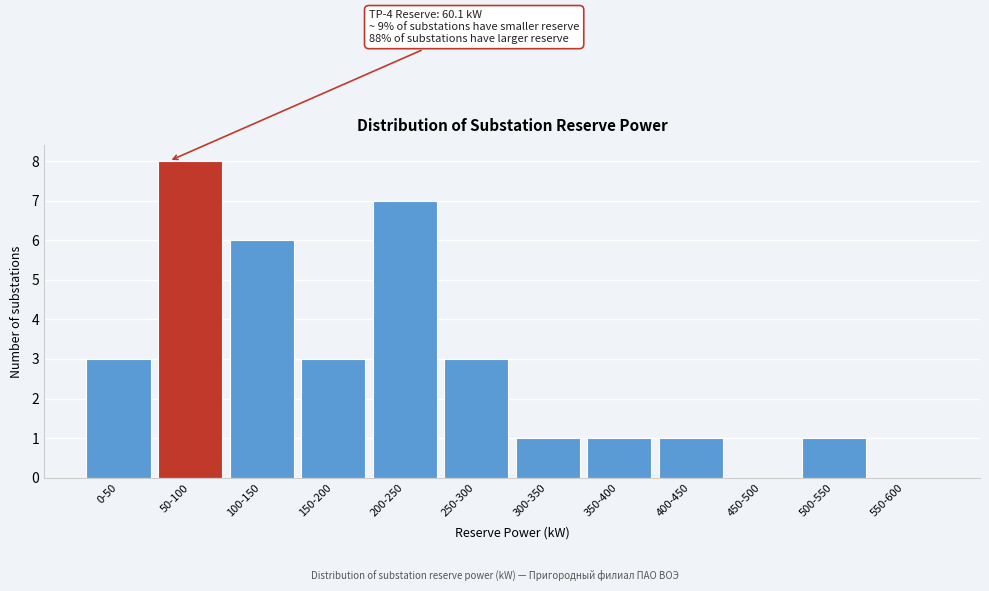

Reading left to right, list all the values displayed in this chart.

0-50=3	50-100=8	100-150=6	150-200=3	200-250=7	250-300=3	300-350=1	350-400=1	400-450=1	450-500=0	500-550=1	550-600=0